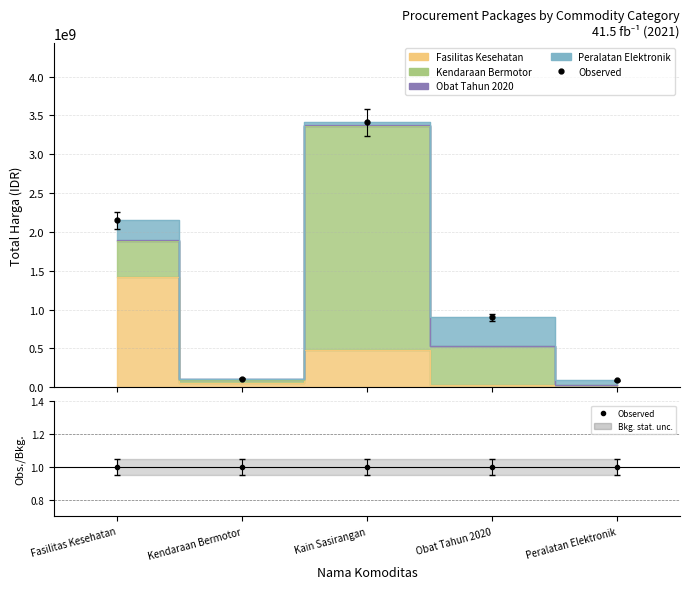

Between Kendaraan Bermotor and Kain Sasirangan, which is larger?

Kain Sasirangan